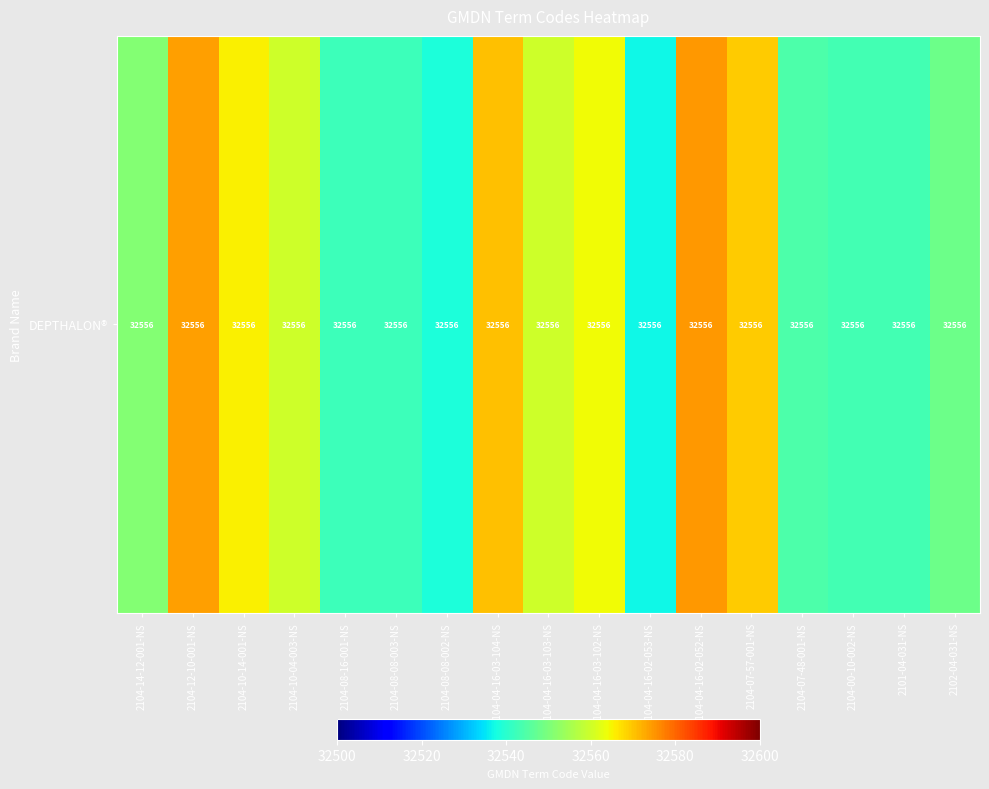

Is it true that the value at 2104-10-04-003-NS is 8802.1?

False